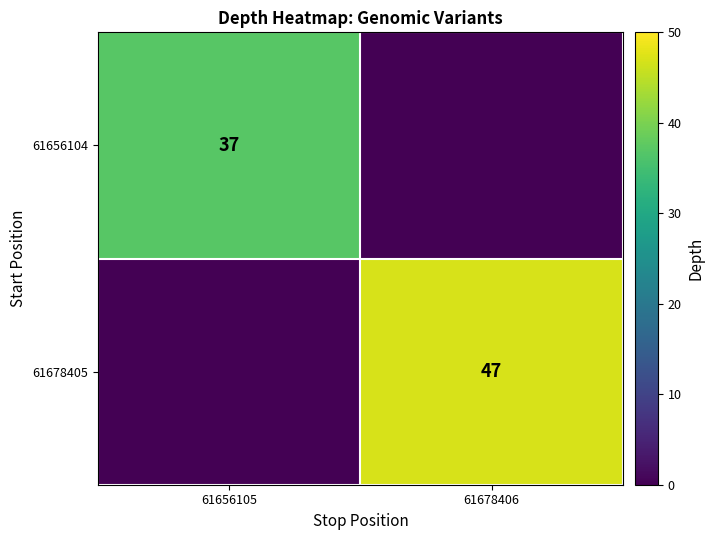

Which label corresponds to the smallest value in the chart?

61678406